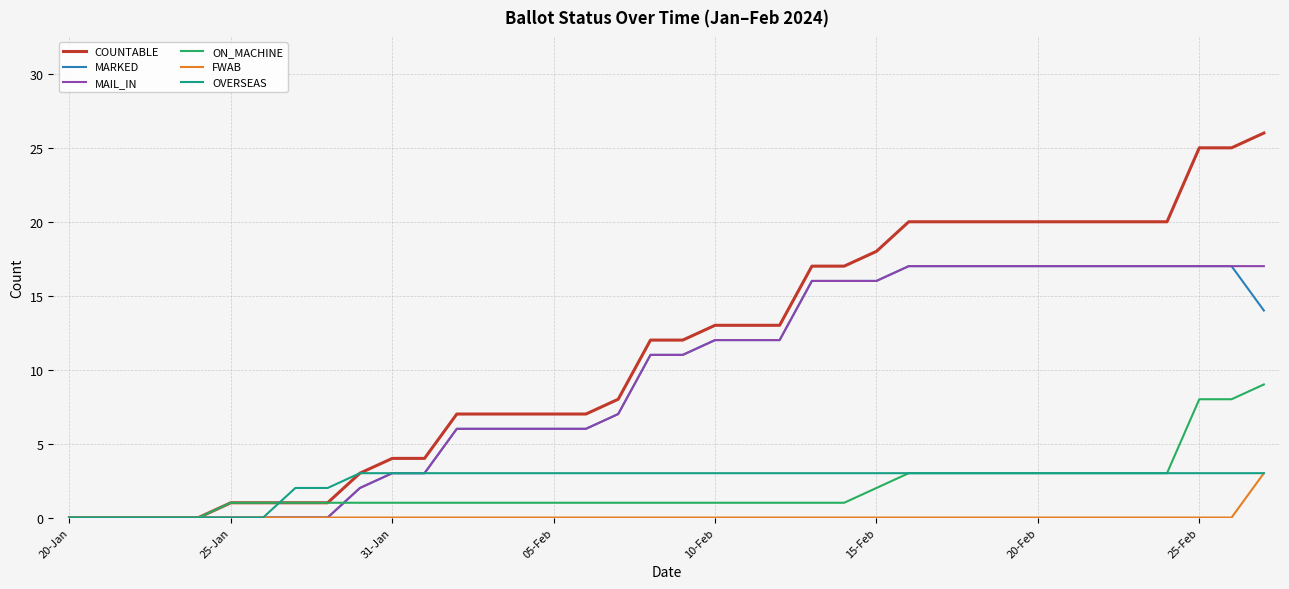

Which series has the largest total across all categories?

COUNTABLE